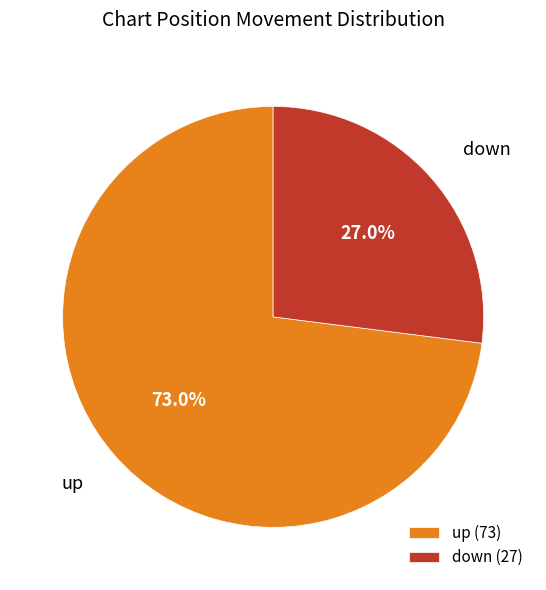

Is it true that up is 64% of the pie?

False